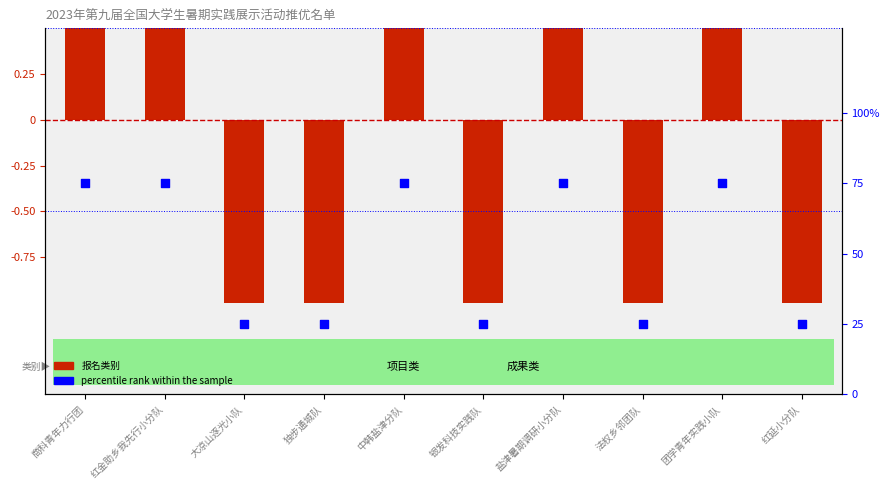

At which category is the sum across all series the highest?

商科青年力行团